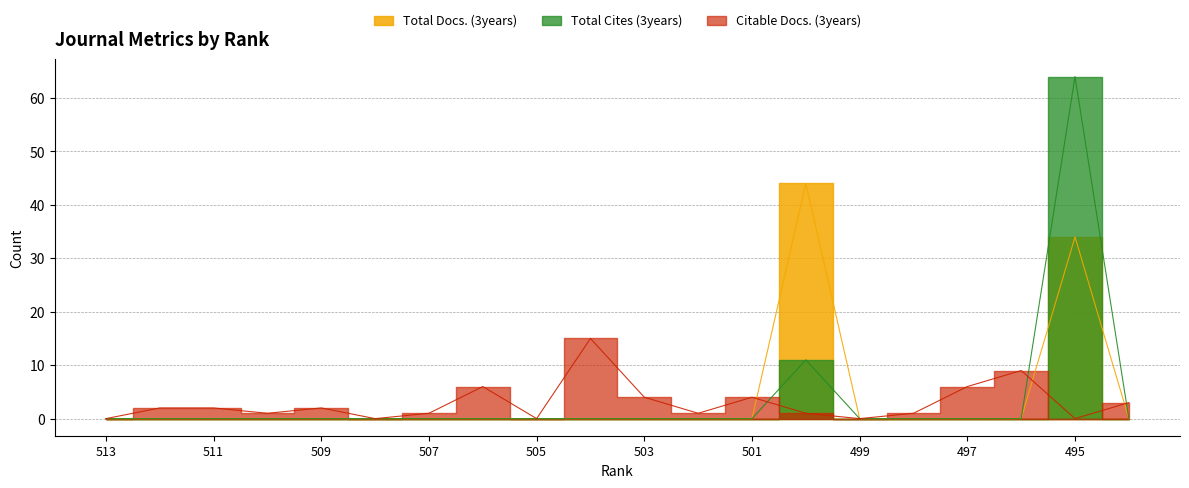

The value of Total Cites (3years) at 507 is 0. True or false?

True